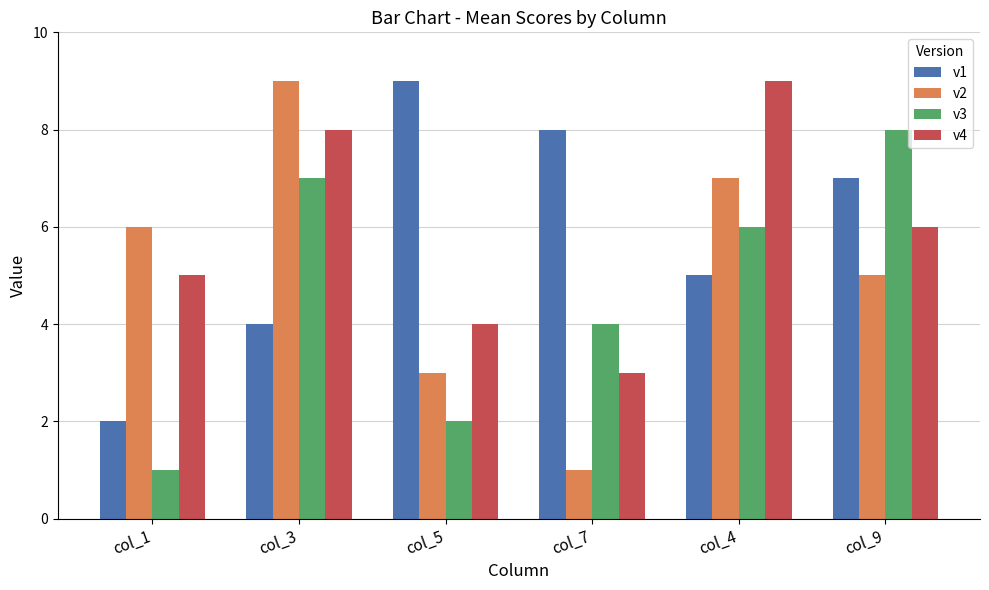

What is the maximum value shown in the chart?

9